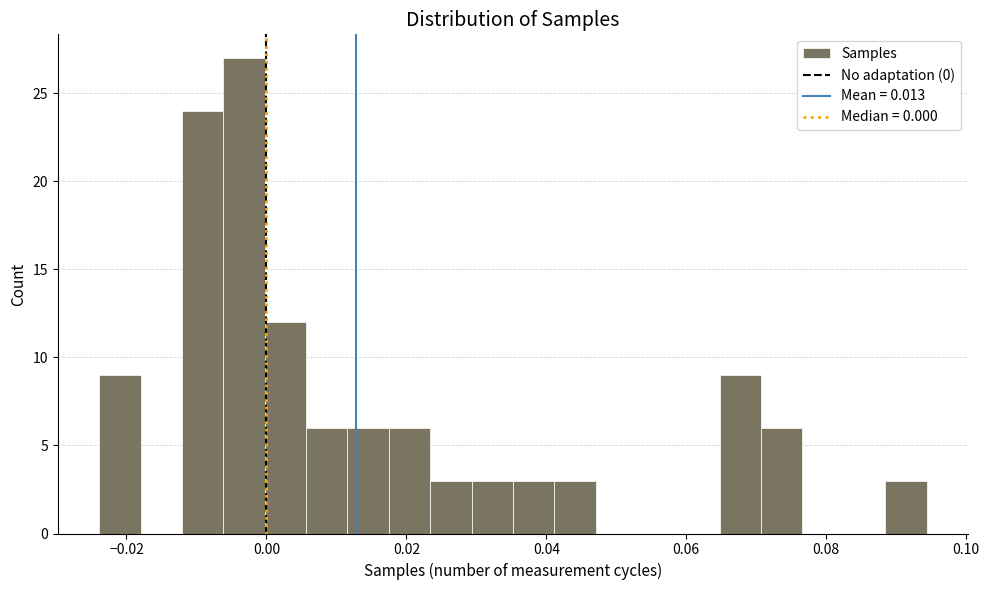

Read against the x-axis, roughly where is the centre of the tallest bar?

-0.004